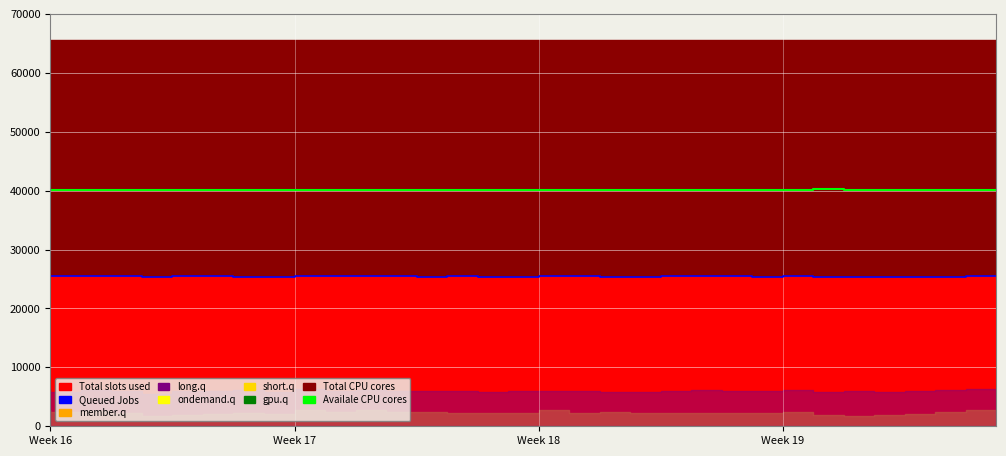

Between 7 and 13, which series saw the biggest shift?

Availale CPU cores